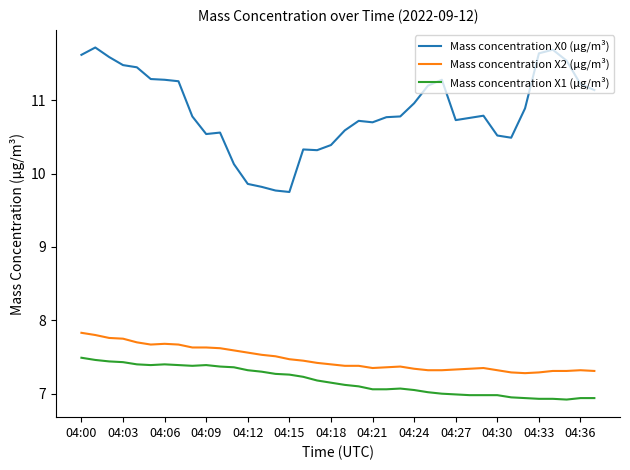

Which series has the largest total across all categories?

Mass concentration X0 (μg/m³)